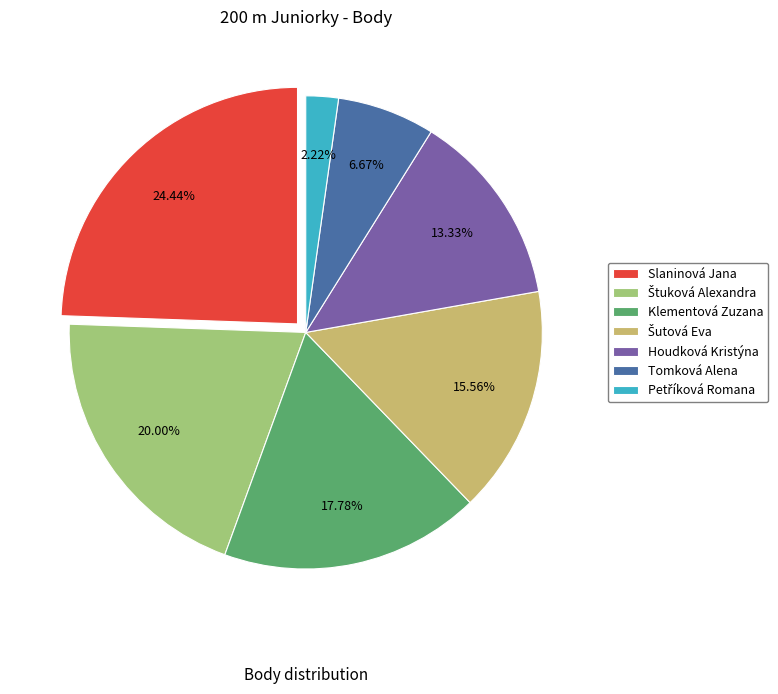

Is there any slice that represents more than half of the pie?

No